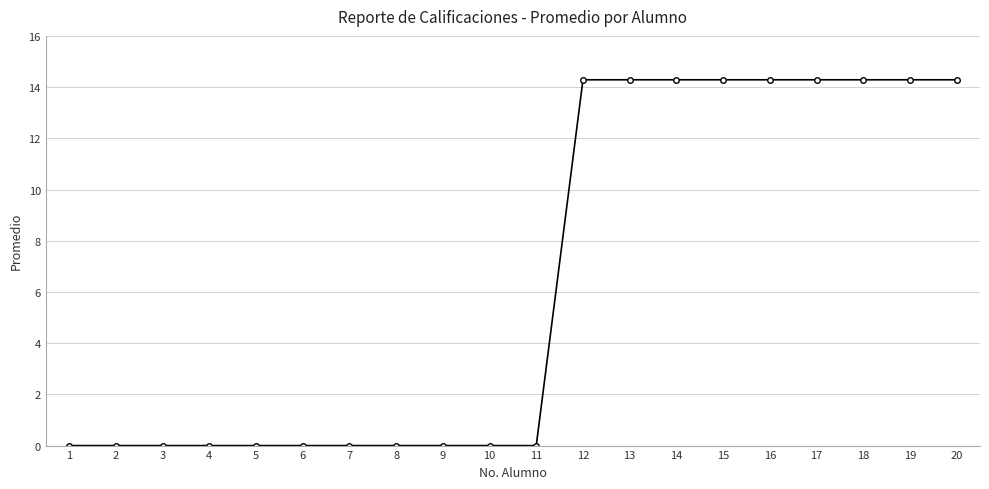

What is the difference between the second highest and second lowest values?

14.3